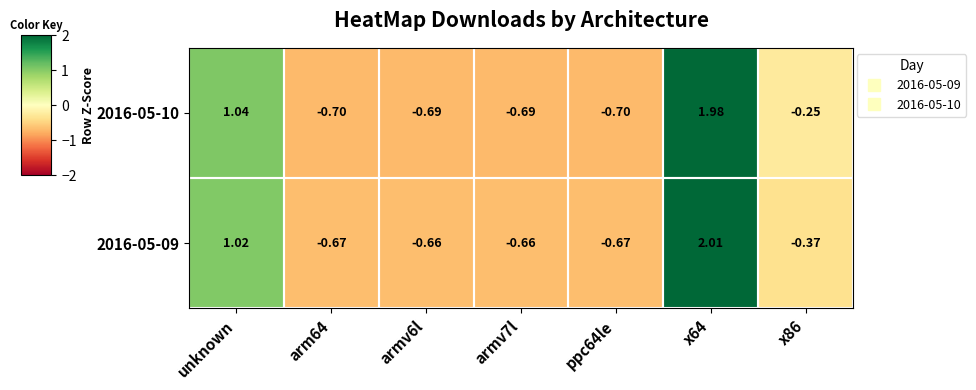

Where does the 2016-05-10 series first go above 0?

unknown